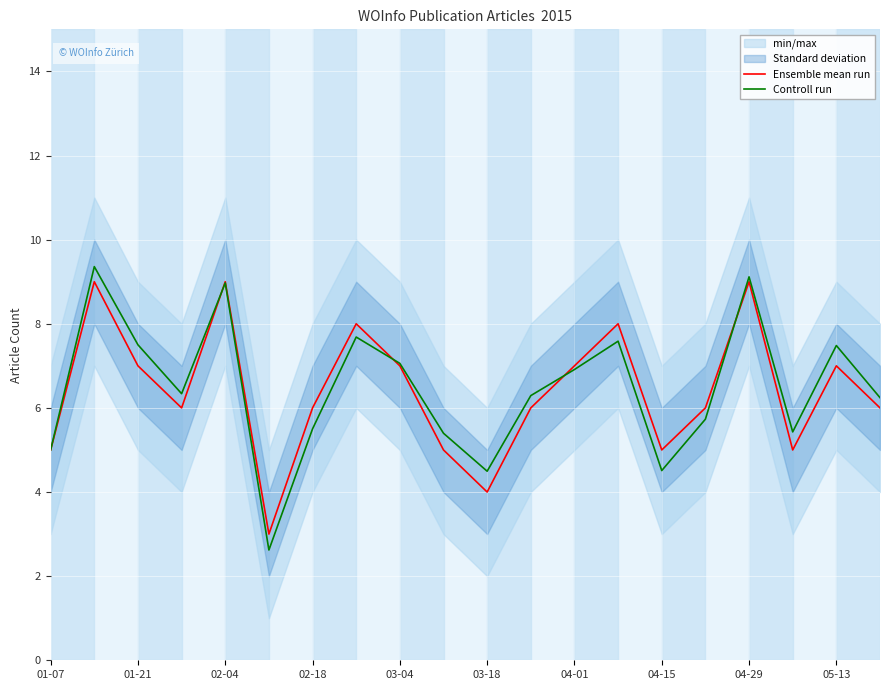

True or false: Controll run has a value of 9.4 at 02-18.

False